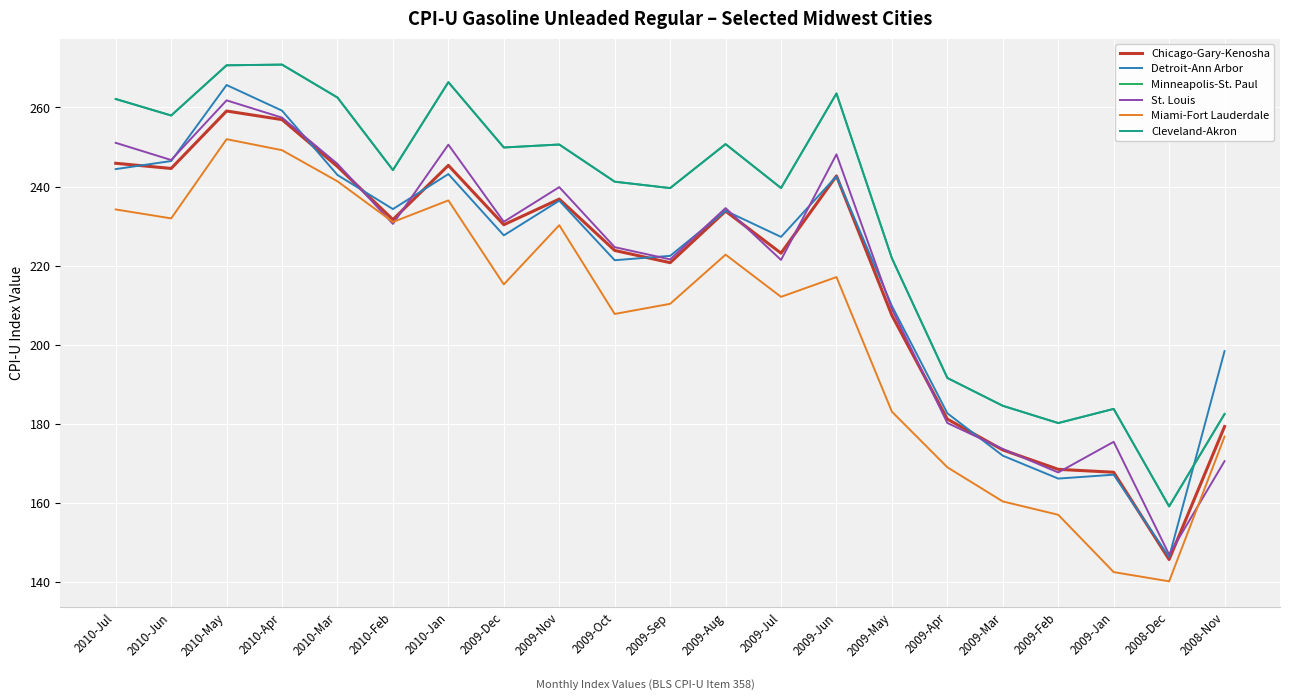

Is this an area chart (filled region under the line)?

No